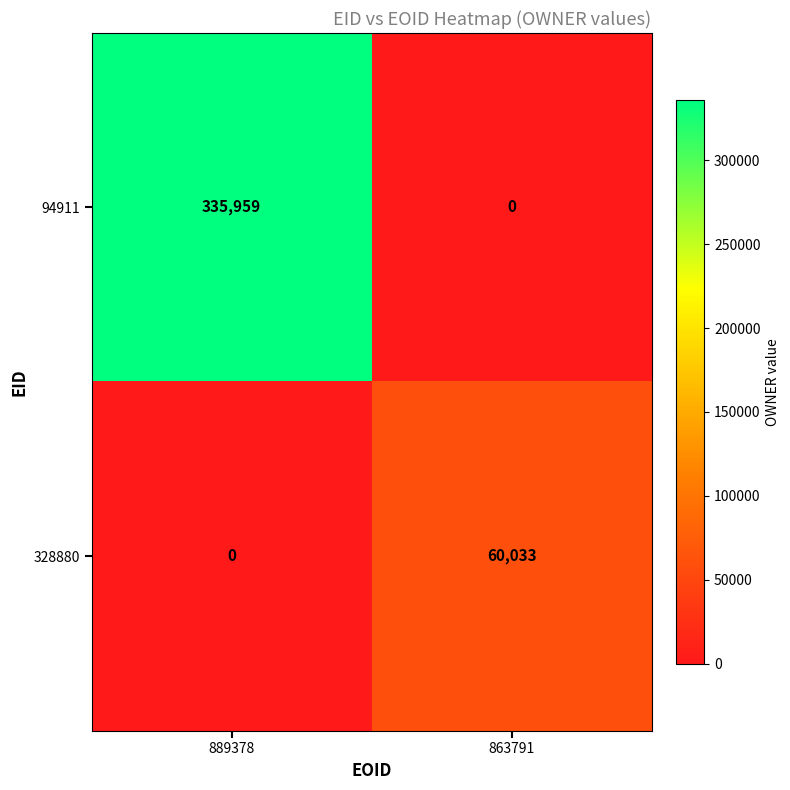

What is the sum of all 94911 values?

335959